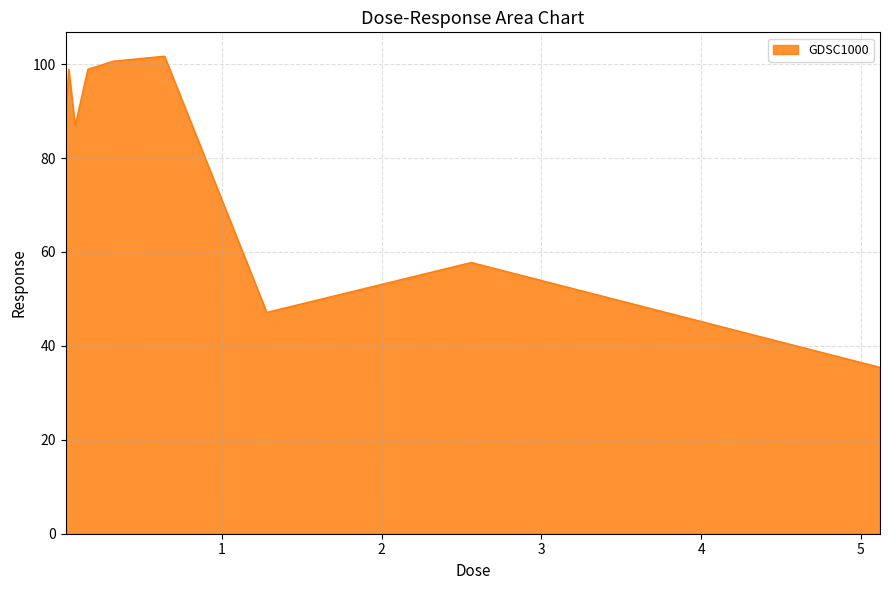

What is the difference between the maximum and minimum values?

66.3